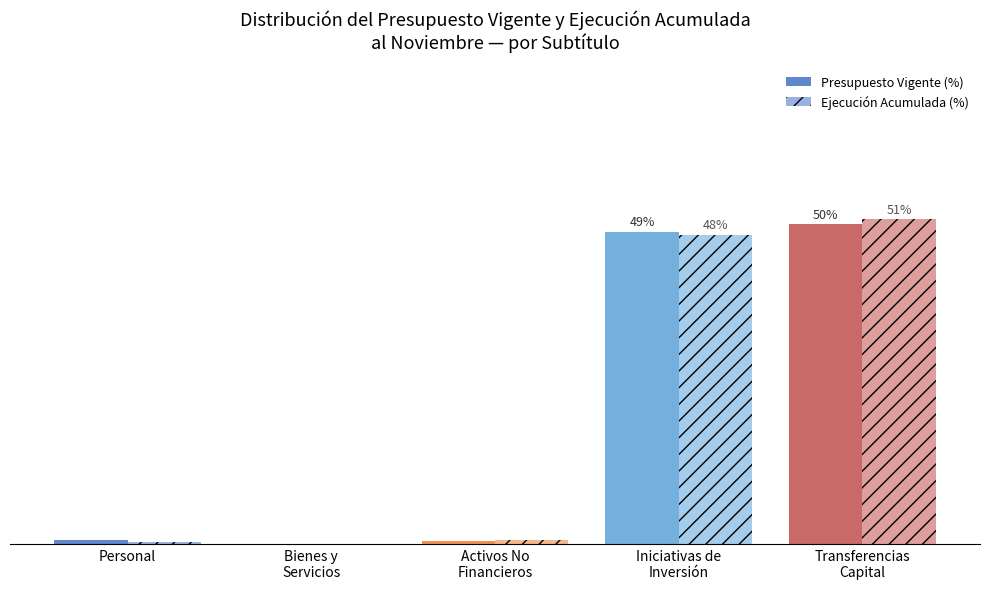

What is the difference between the second highest and second lowest values in the Presupuesto Vigente (%) series?

48.3